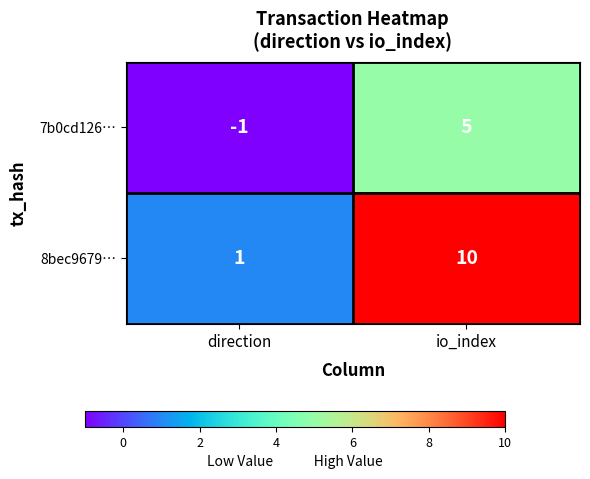

The value of 7b0cd126… at direction is -1. True or false?

True